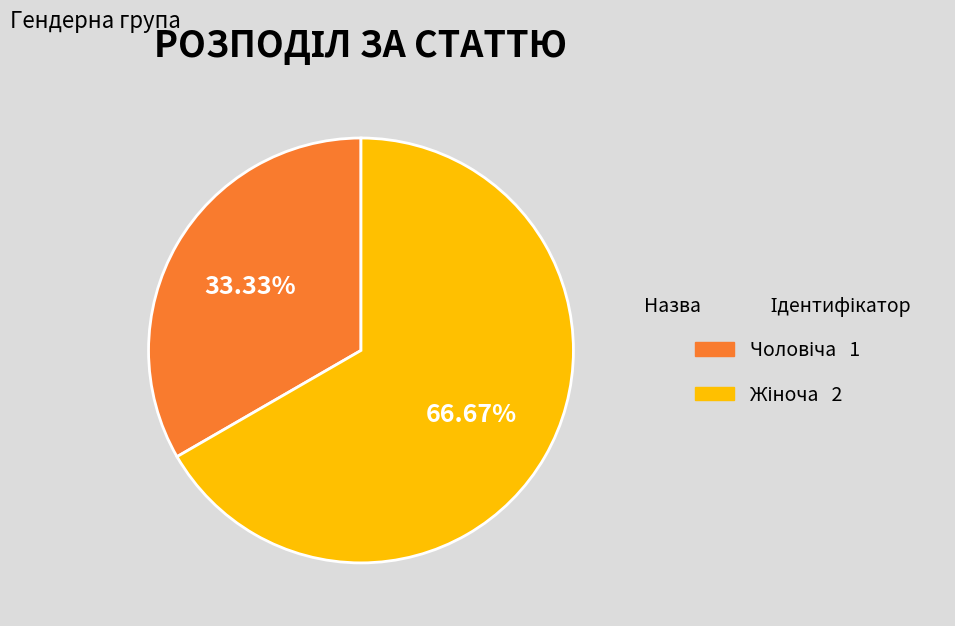

Is there a majority slice in this chart?

Yes